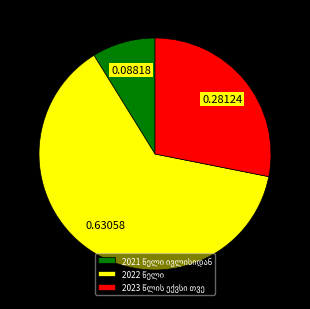

How many segments does this pie chart have?

3